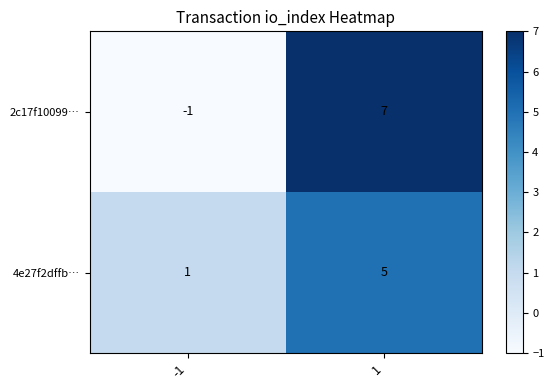

Reading left to right, transcribe all the data shown in this chart.

2c17f10099…: -1=-1	1=7
4e27f2dffb…: -1=1	1=5